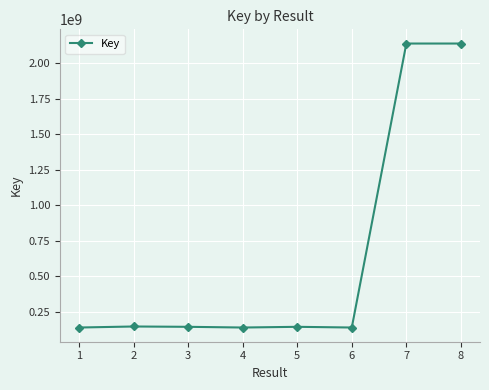

Between 1 and 8, which is larger?

8